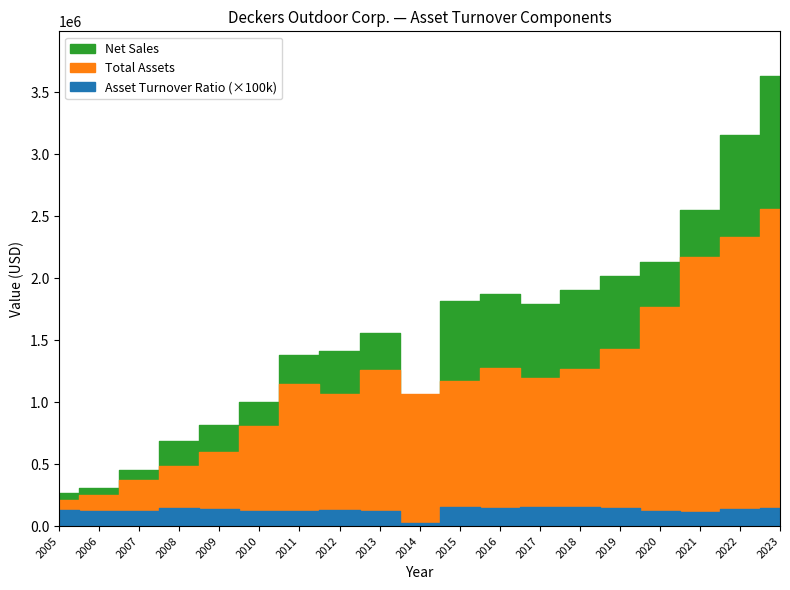

At which label does Net Sales first exceed 1556618?

2015